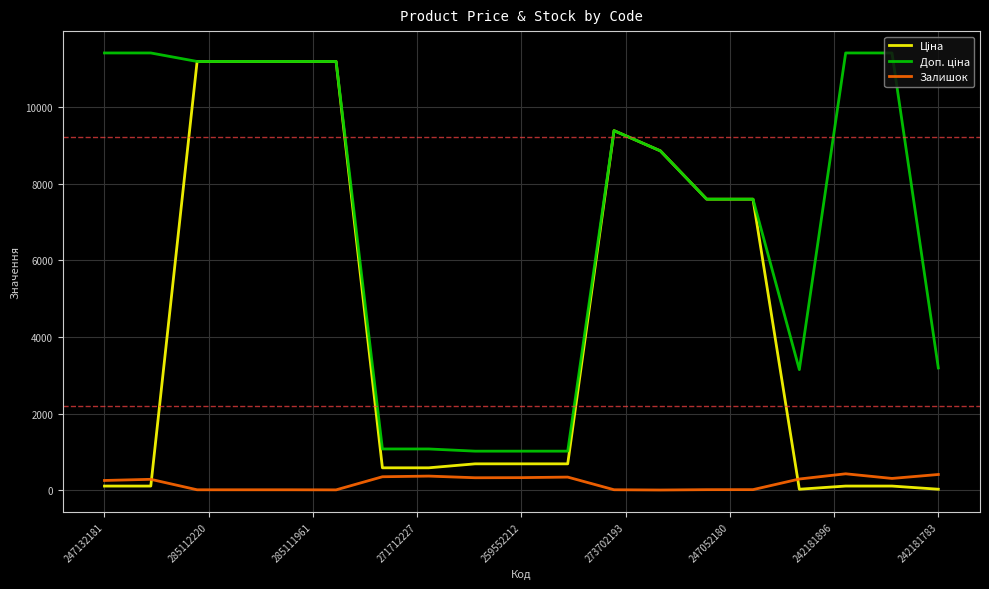

What is the maximum value shown in the chart?

11410.0